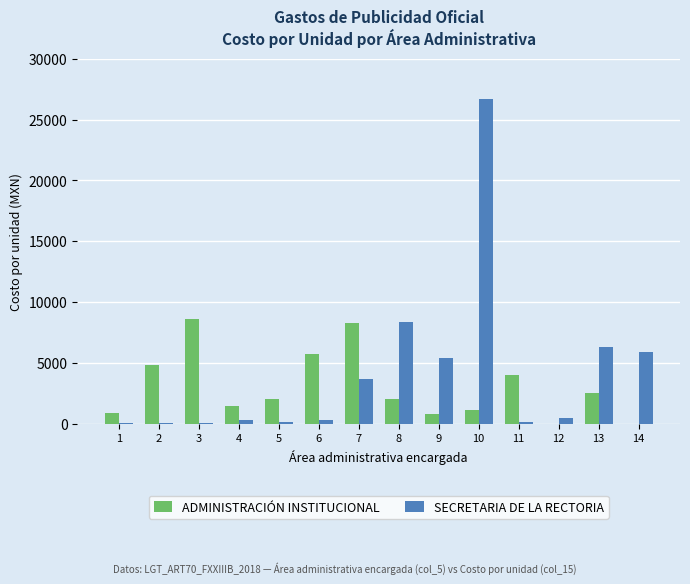

What is the sum of all SECRETARIA DE LA RECTORIA values?

58103.9